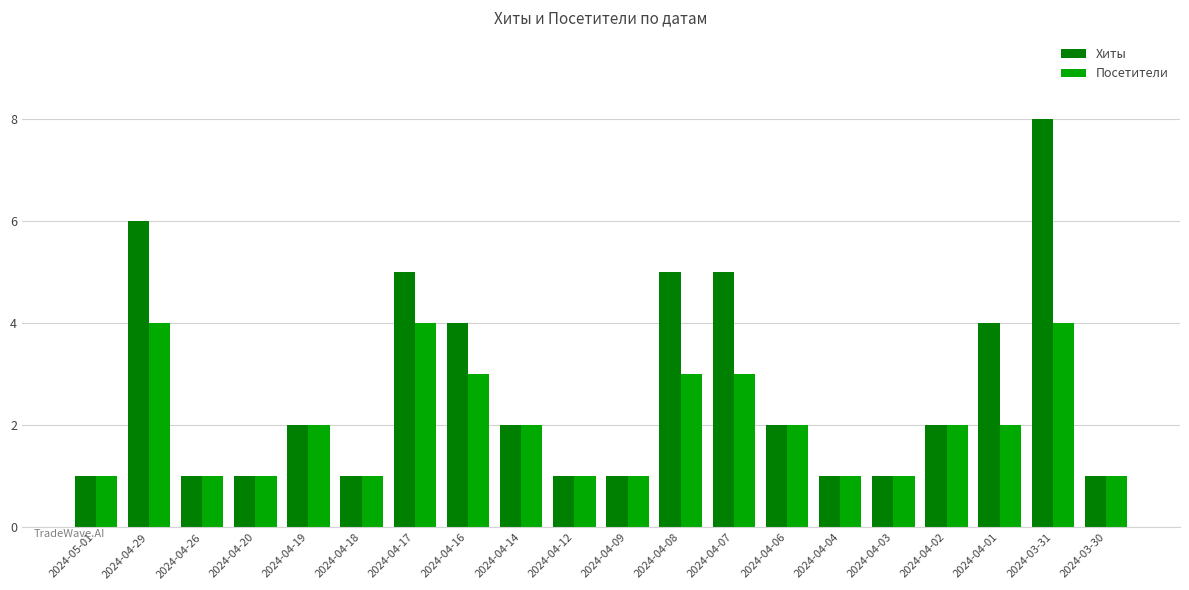

List the series in order of their overall mean, highest first.

Хиты, Посетители